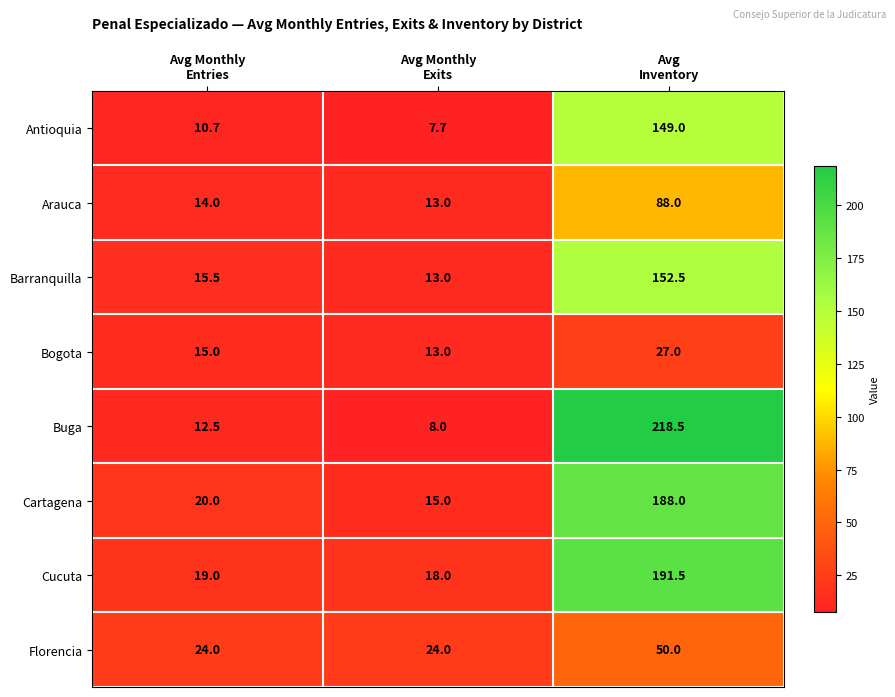

What is the sum of all Cucuta values?

228.5